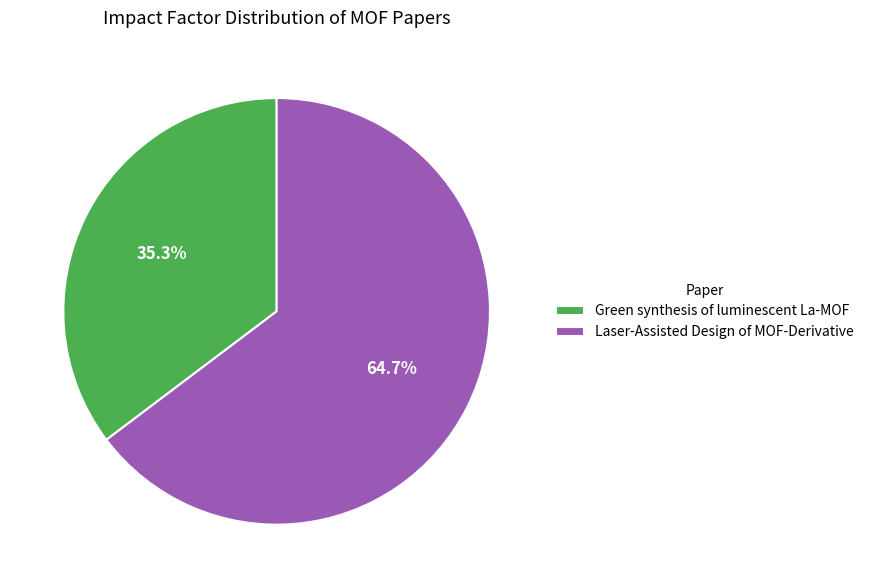

What percentage is NOT represented by Green synthesis of luminescent La-MOF?

64.7%